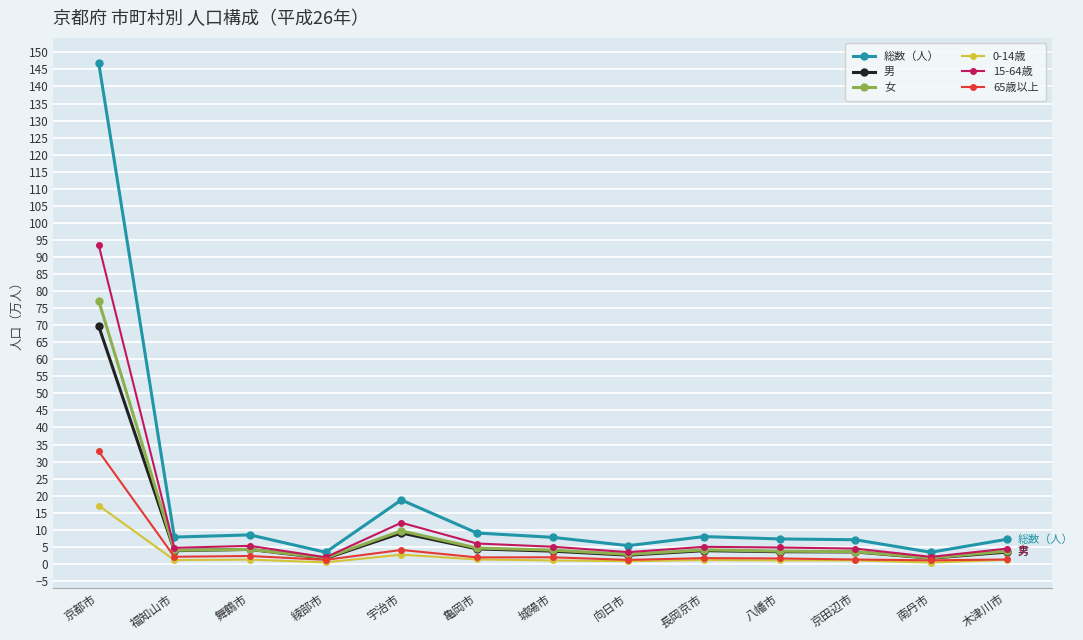

Which label corresponds to the largest value in the chart?

京都市